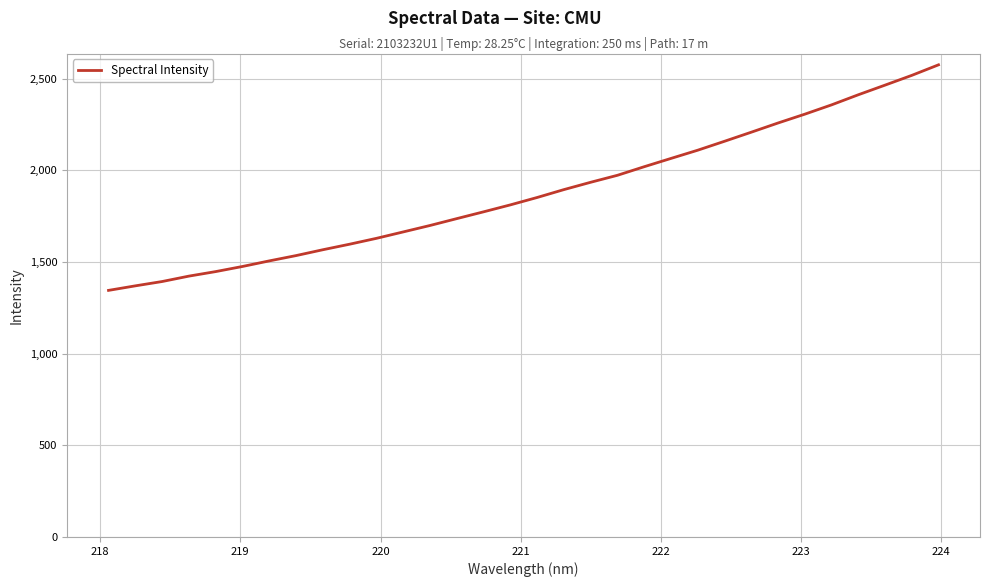

What is the smallest value displayed?

1344.7